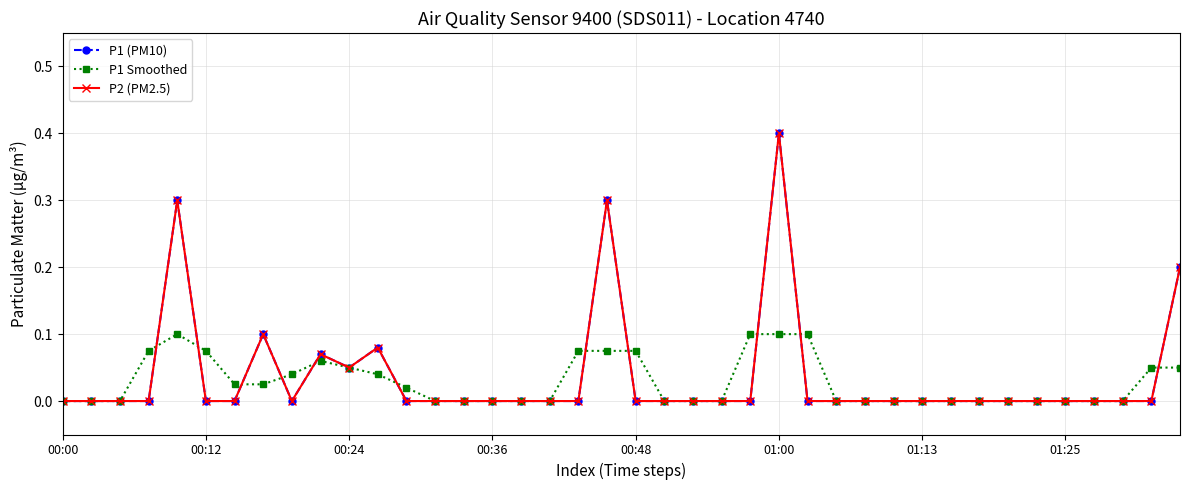

What is the sum of all P1 (PM10) values?

1.5